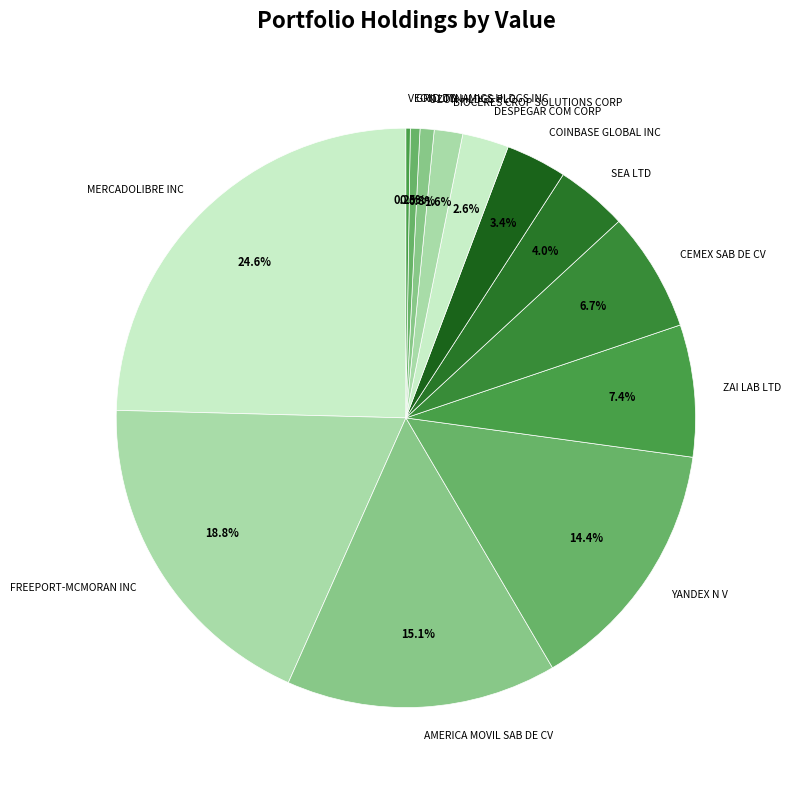

True or false: CEMEX SAB DE CV accounts for 7% of the total.

True